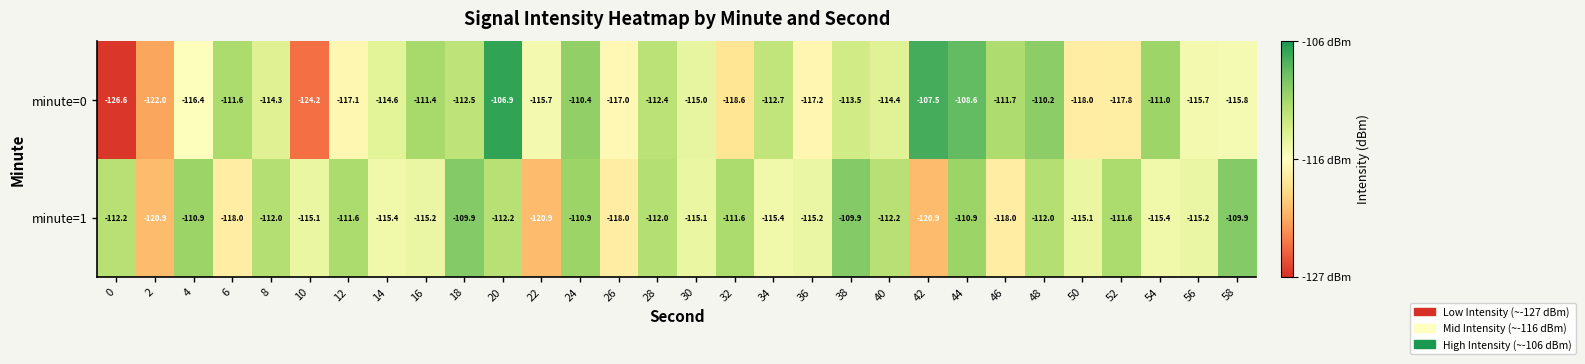

How many categories are shown in the chart?

30